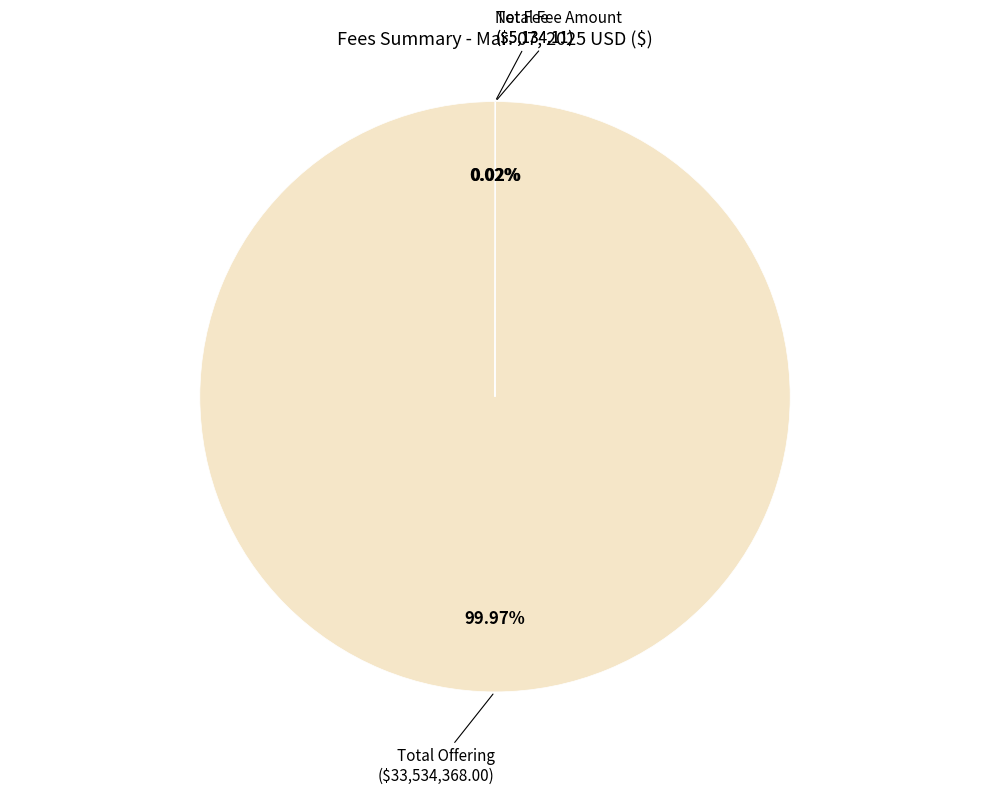

Does any single category account for the majority?

Yes